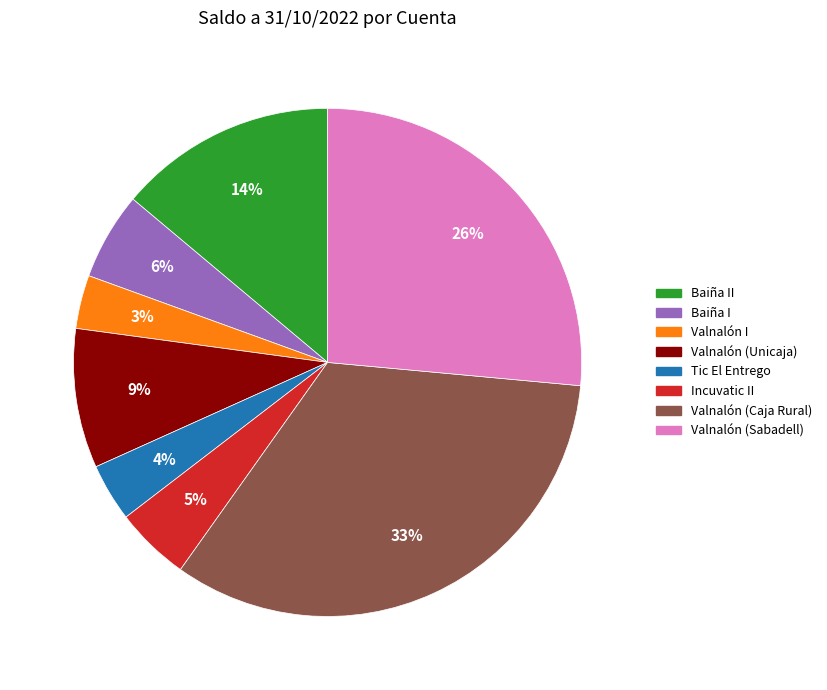

Does any single category account for the majority?

No